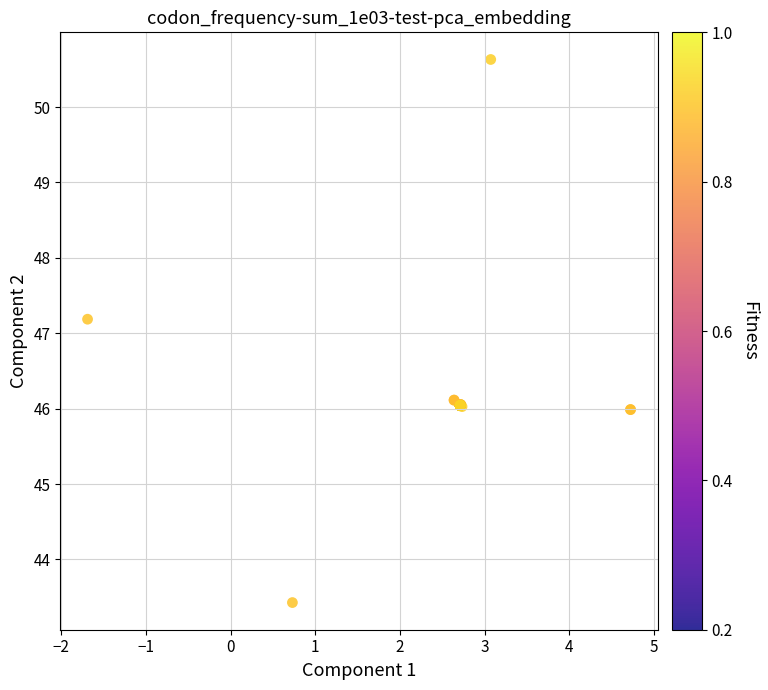

What Y value in the scatter plot is closest to 47?

47.2